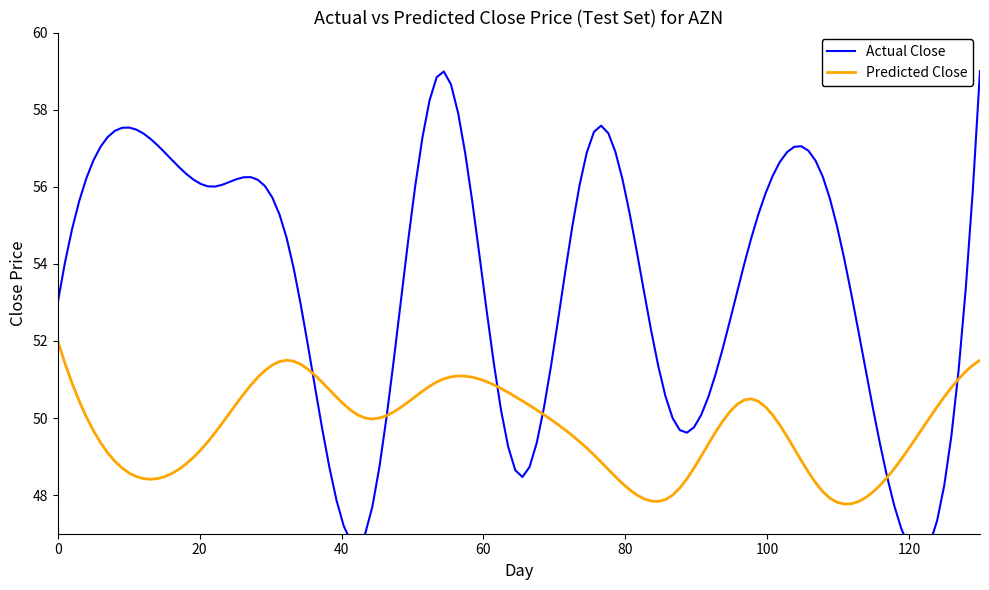

What is the minimum value for Predicted Close?

47.8